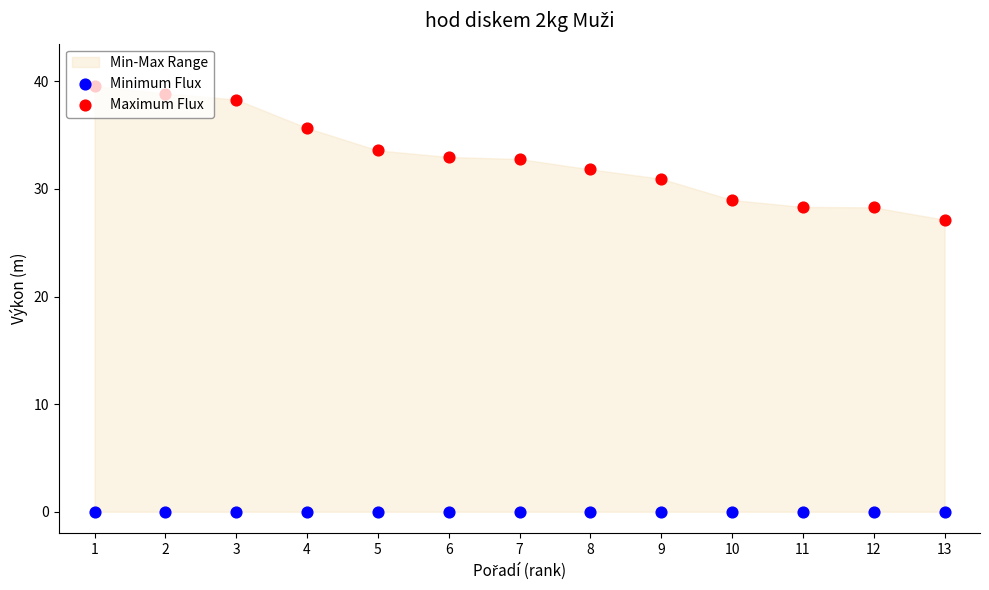

At how many categories does at least one series exceed 12?

13